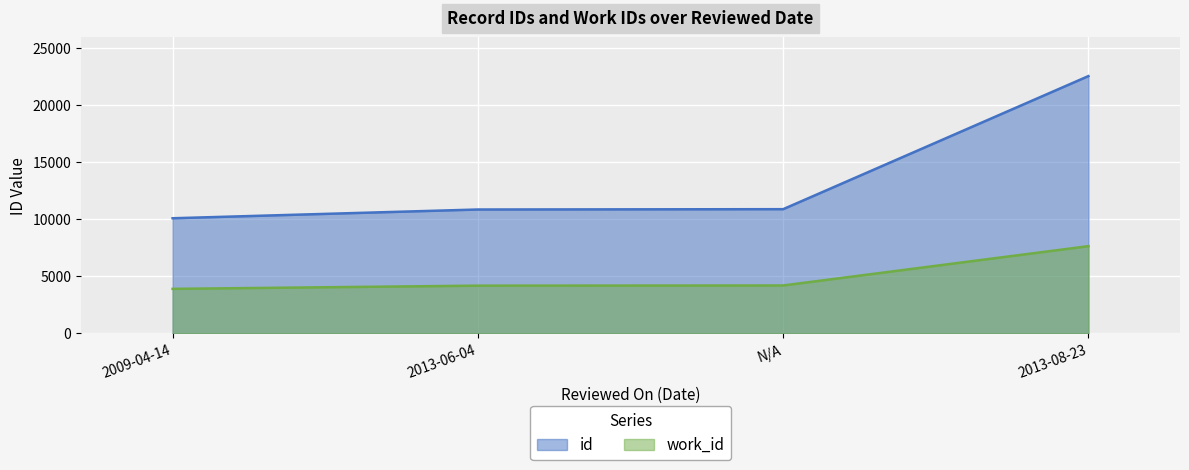

What is the average value of the id series?

13592